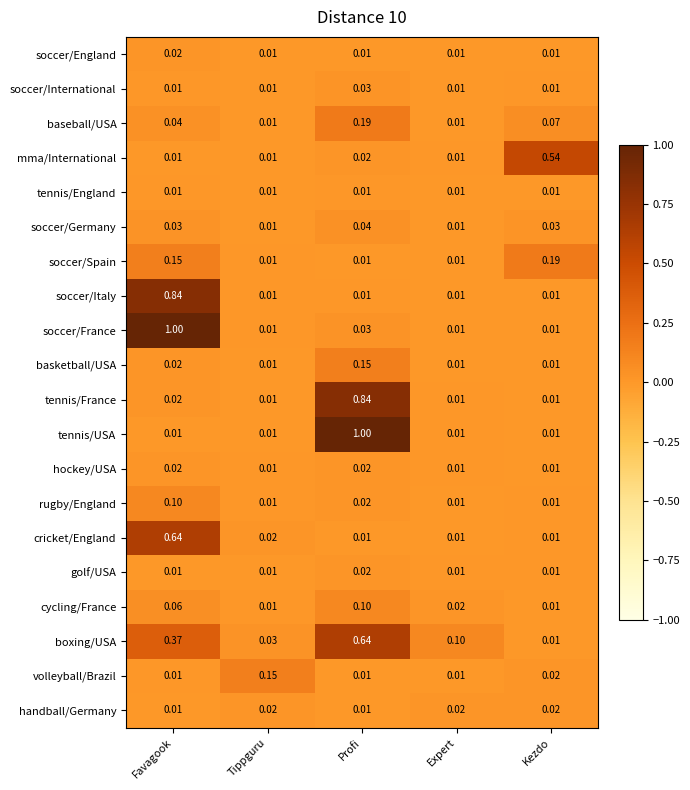

Which series has the largest total across all categories?

boxing/USA